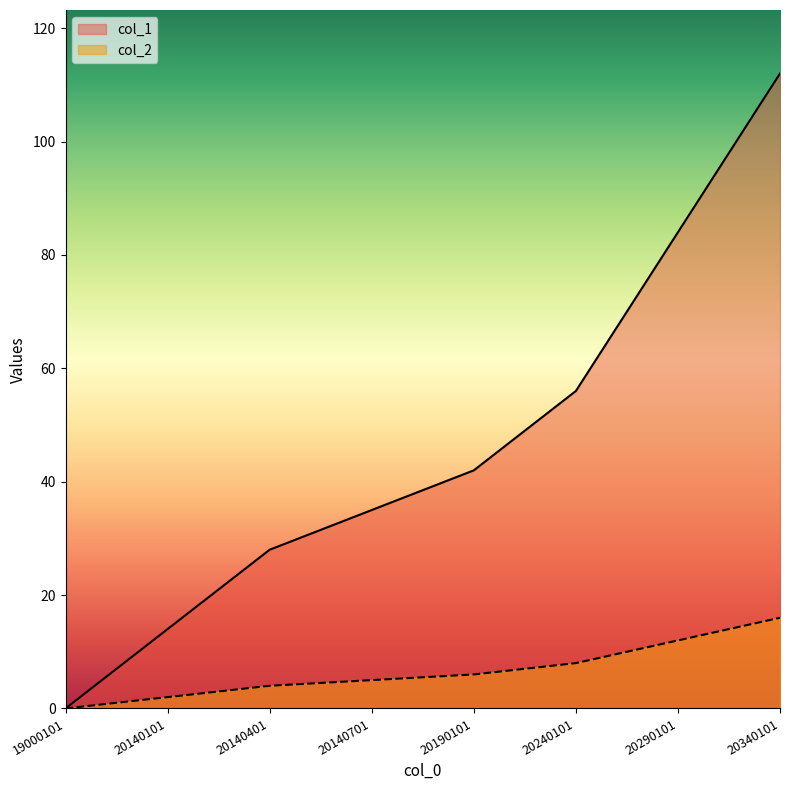

Reading left to right, what are all the values shown in this chart?

col_1: 19000101=0	20140101=14	20140401=28	20140701=35	20190101=42	20240101=56	20290101=84	20340101=112
col_2: 19000101=0	20140101=2	20140401=4	20140701=5	20190101=6	20240101=8	20290101=12	20340101=16